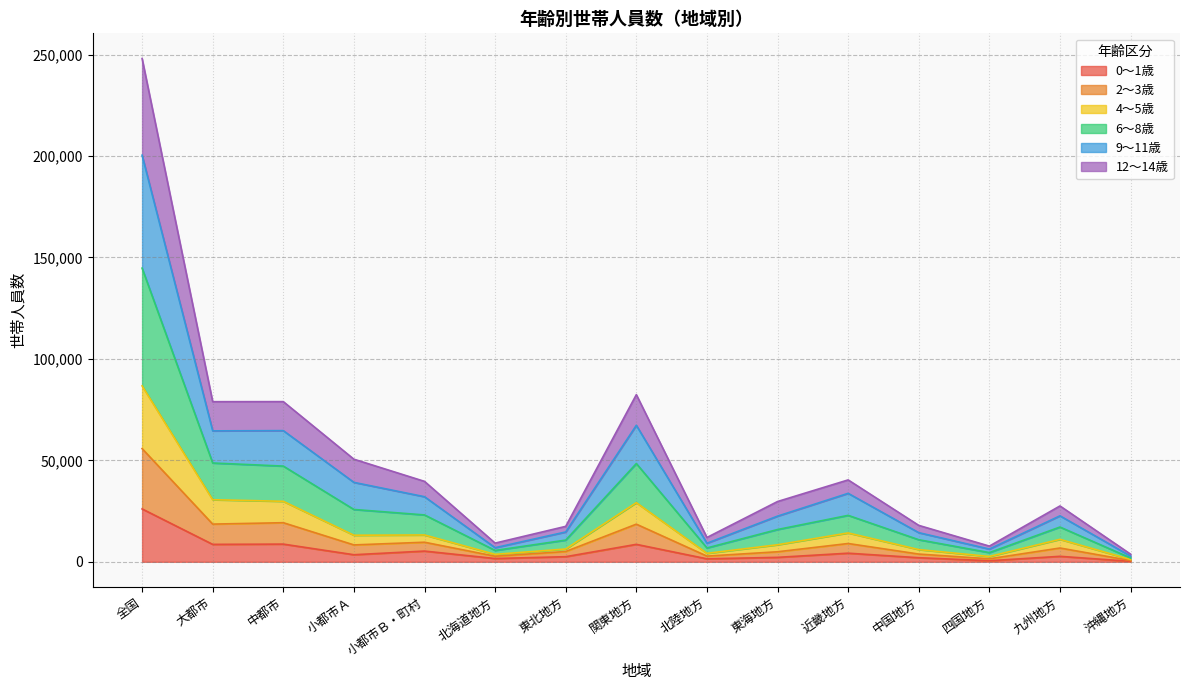

At which label does 4～5歳 first exceed 17130?

全国